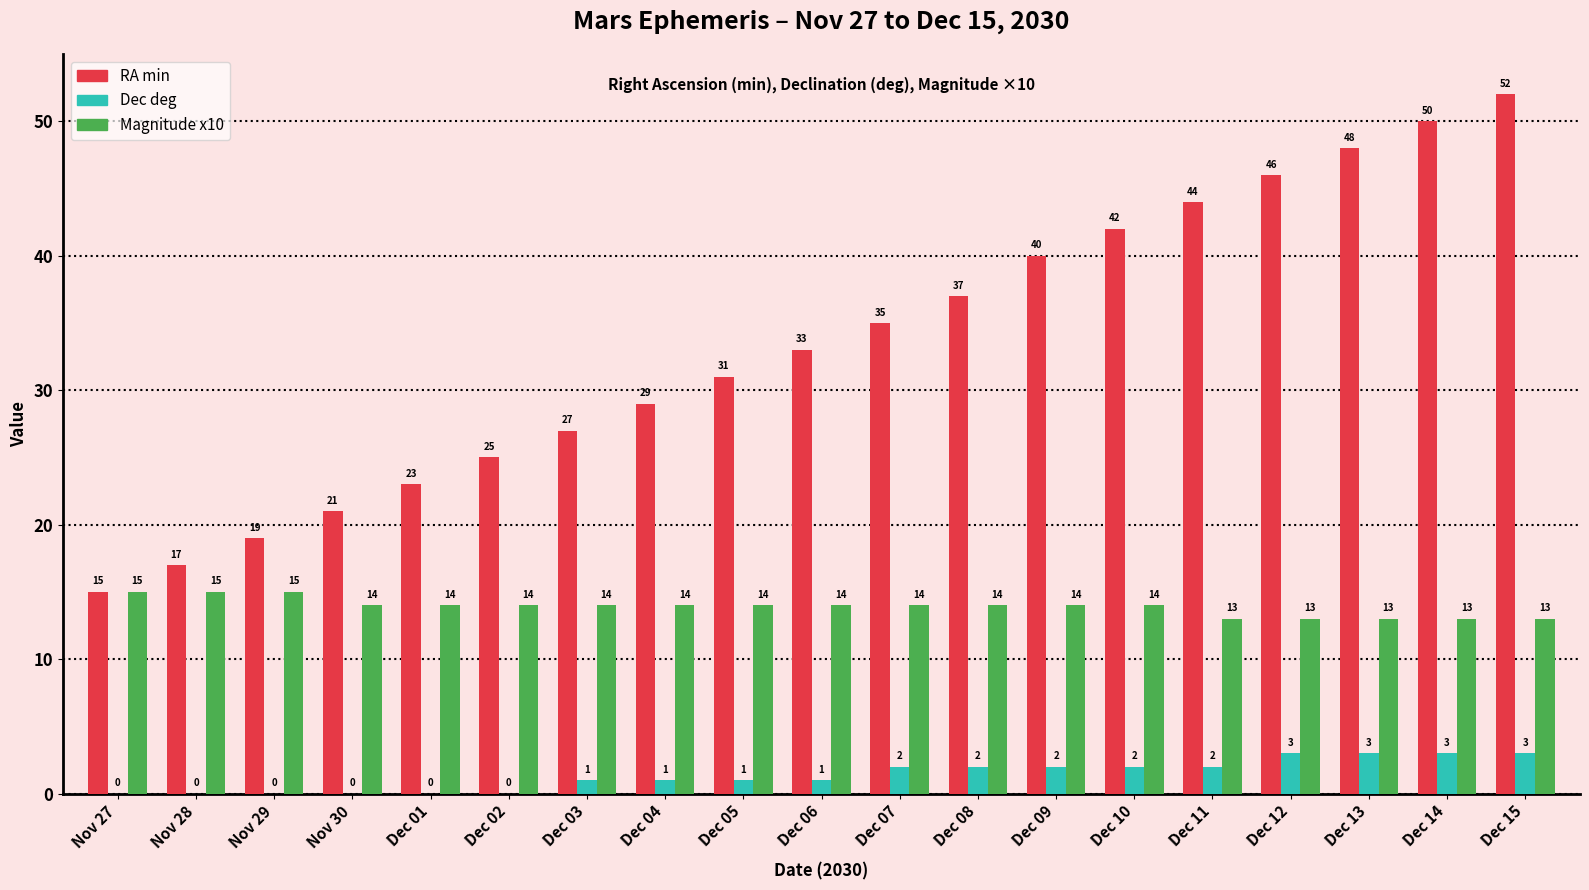

What is the average value of the Magnitude x10 series?

14